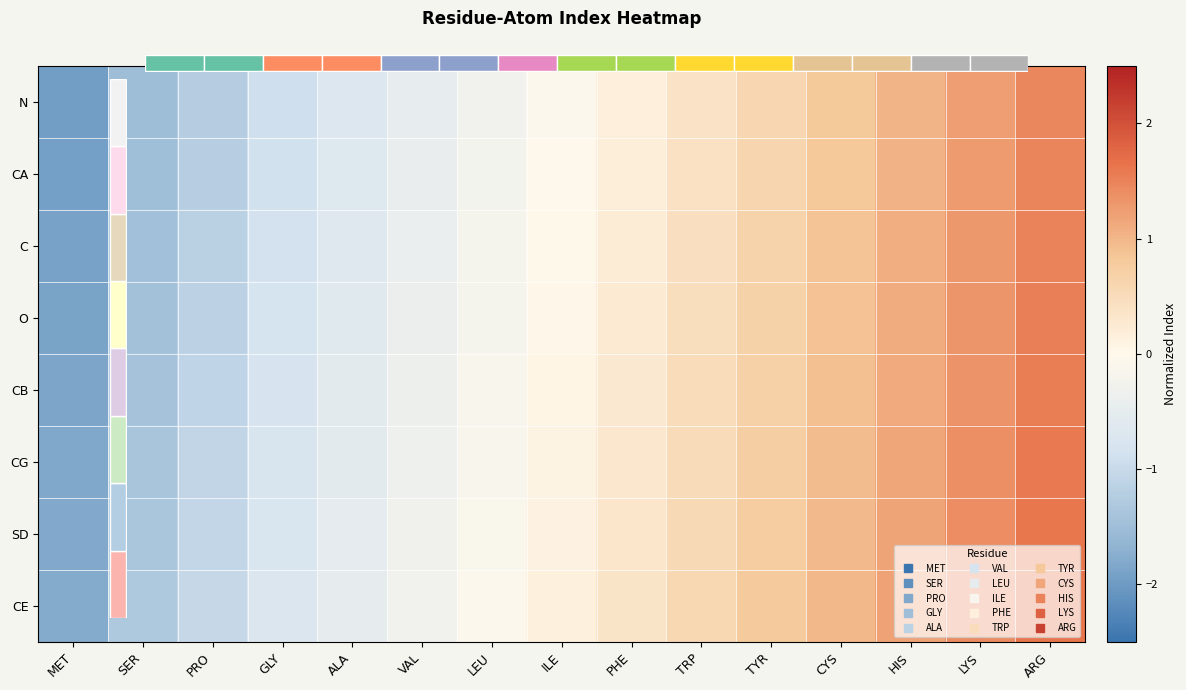

At which label does O reach its minimum?

MET